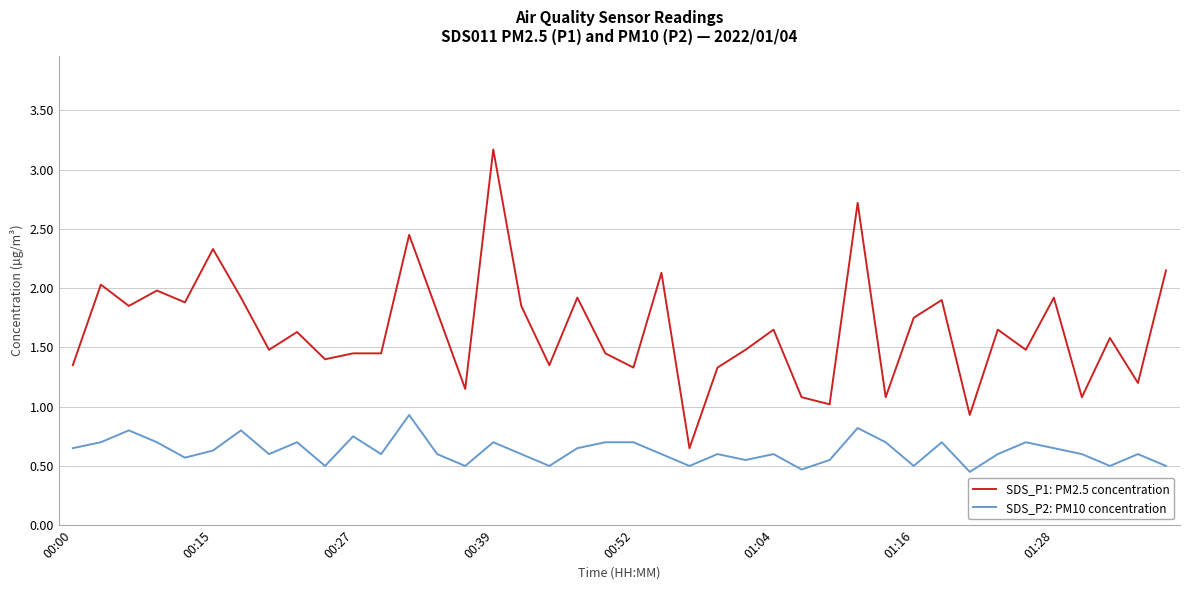

Which series has the largest range (max minus min)?

SDS_P1: PM2.5 concentration